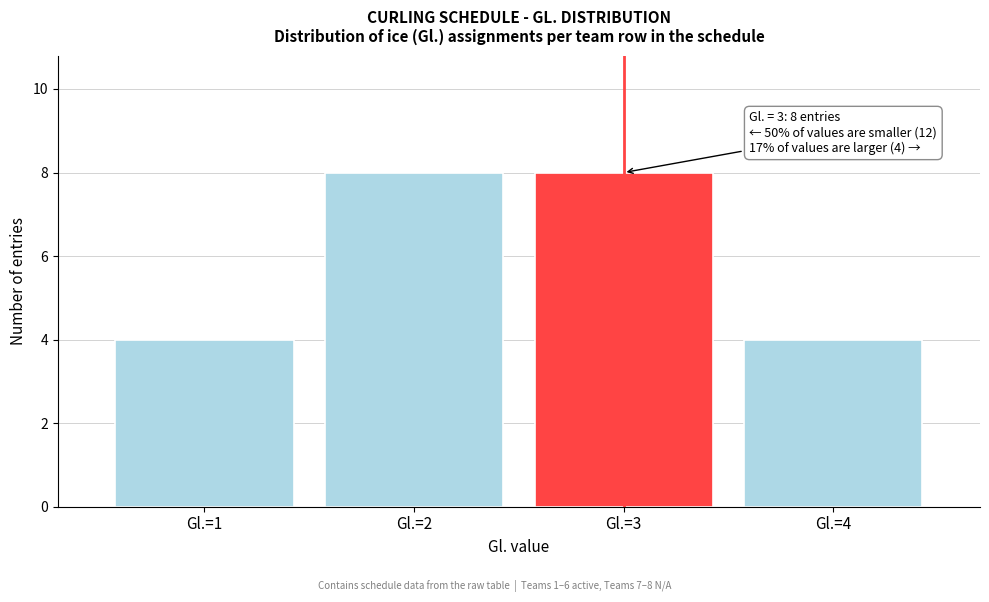

Reading left to right, list all the values displayed in this chart.

Gl.=1=4	Gl.=2=8	Gl.=3=8	Gl.=4=4